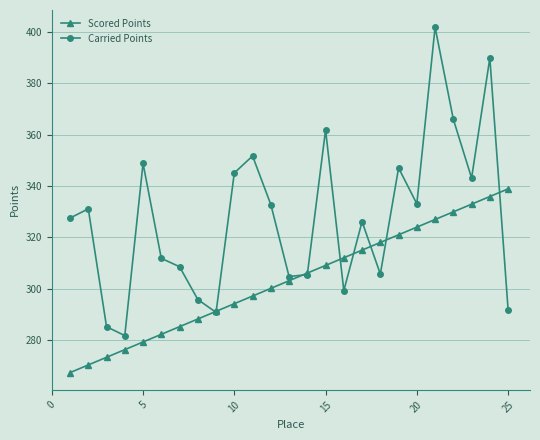

How many data points does each series have?

25